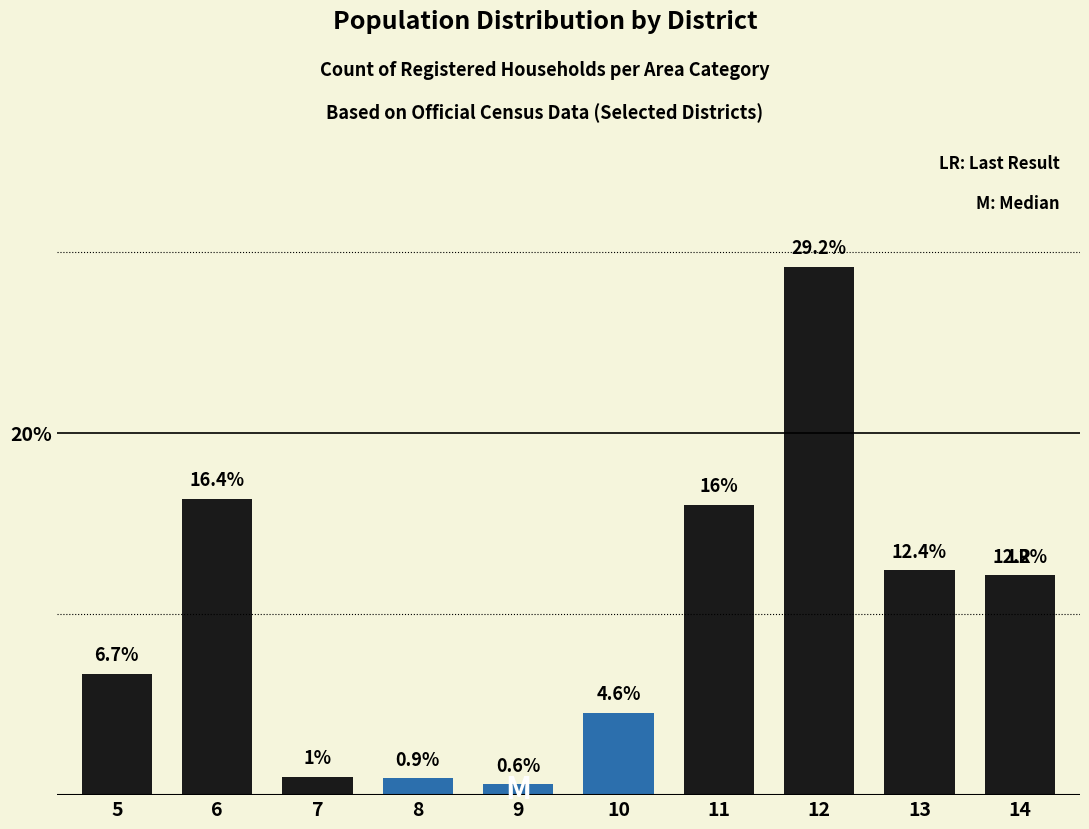

What is the sum of the values at 6 and 10?

20.9